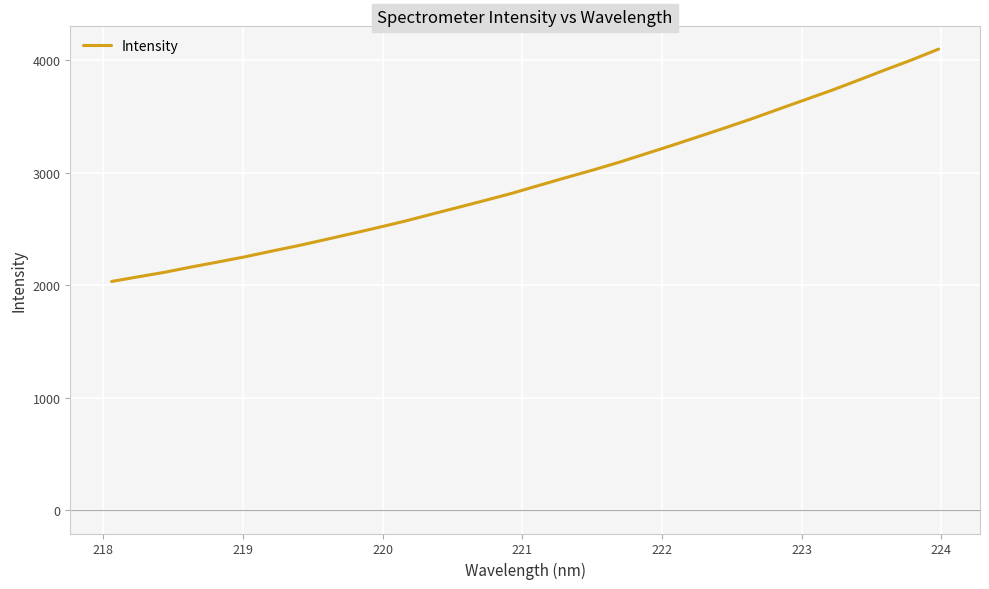

How many lines are shown in the chart?

1